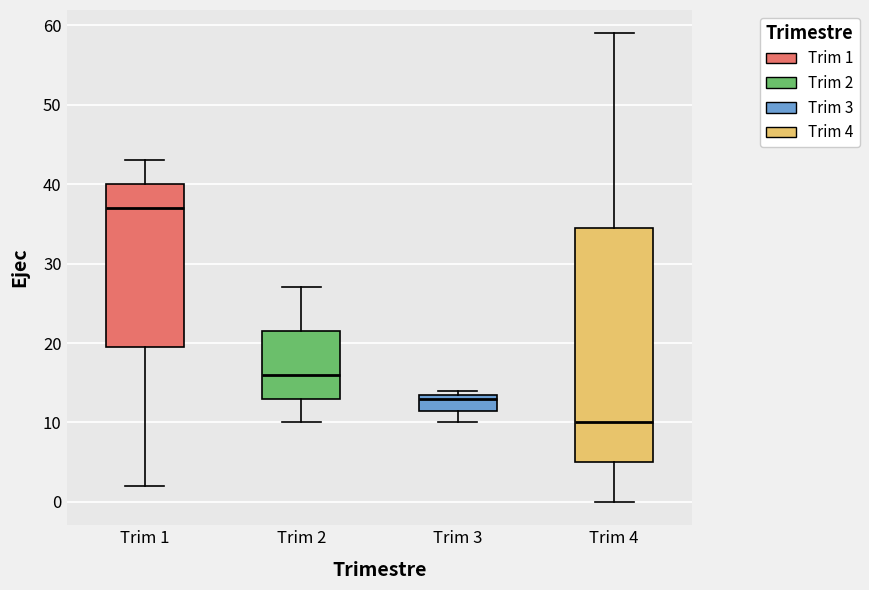

Reading left to right, transcribe this box plot: for each box, give where its median line is, the range the box spans, and where its two whiskers end, as read against the y-axis. The values are not printed on the chart, so give them approximately, as read against the axis.

Trim 1: median 37, box 20 to 40, whiskers 2 to 43
Trim 2: median 16, box 13 to 22, whiskers 10 to 27
Trim 3: median 13, box 12 to 14, whiskers 10 to 14 (just above the box's upper edge)
Trim 4: median 10, box 5 to 35, whiskers 0 to 59